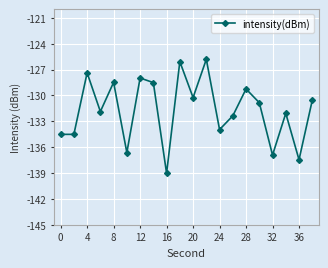

What is the value of the 2nd point from the left?

-134.5